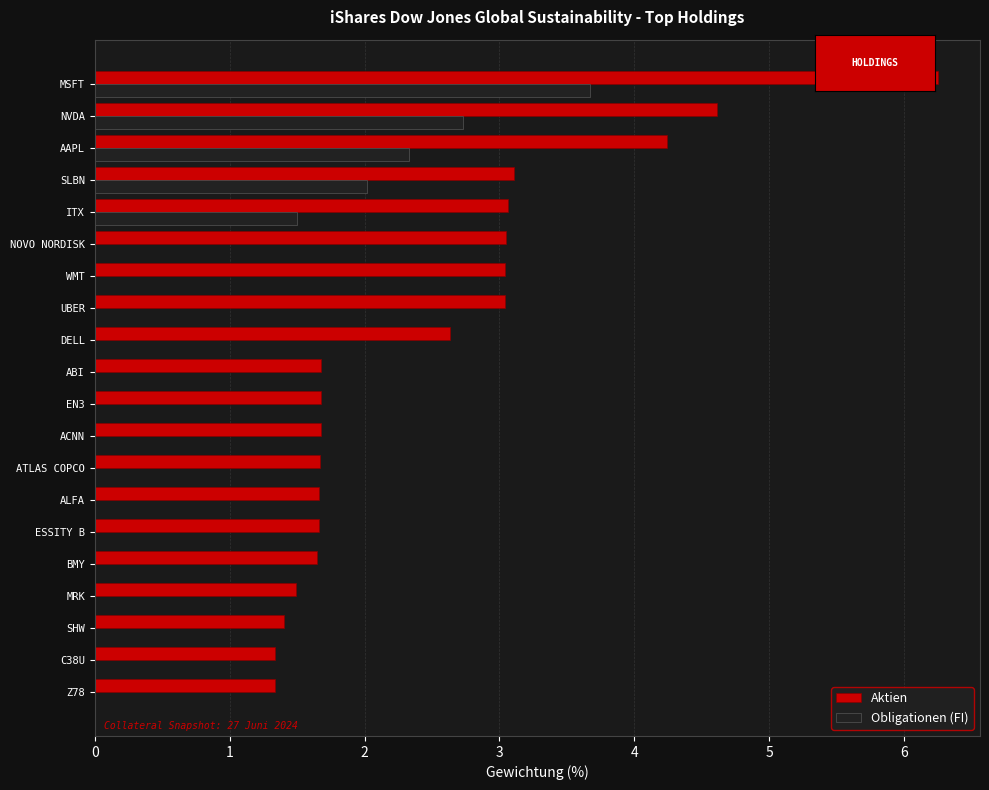

Which series has the widest spread of values?

Aktien